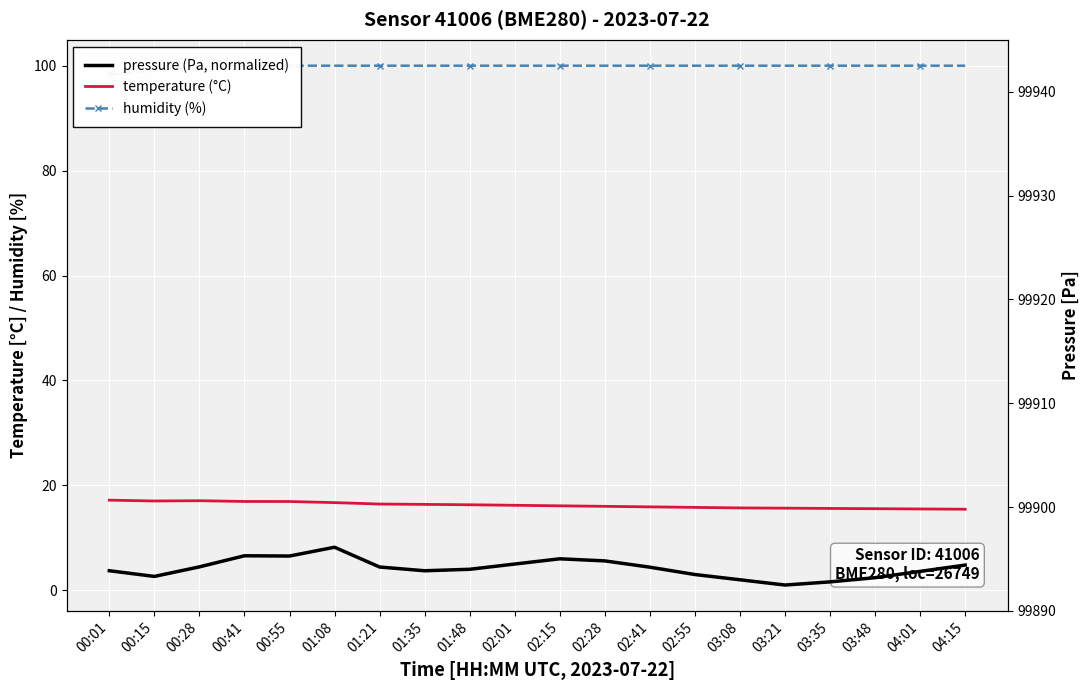

True or false: humidity (%) has more than 2 points higher than both neighbors.

False